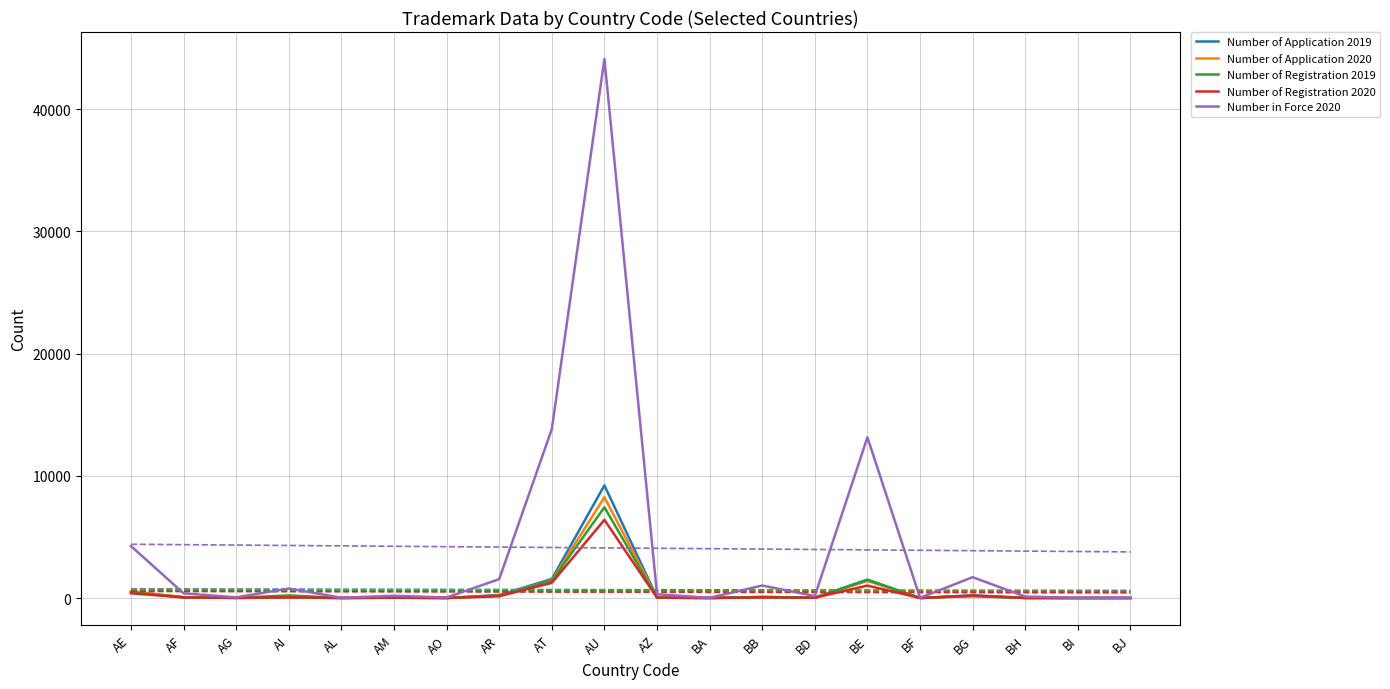

Where is Number of Application 2019 nearest to the value 4610?

AT